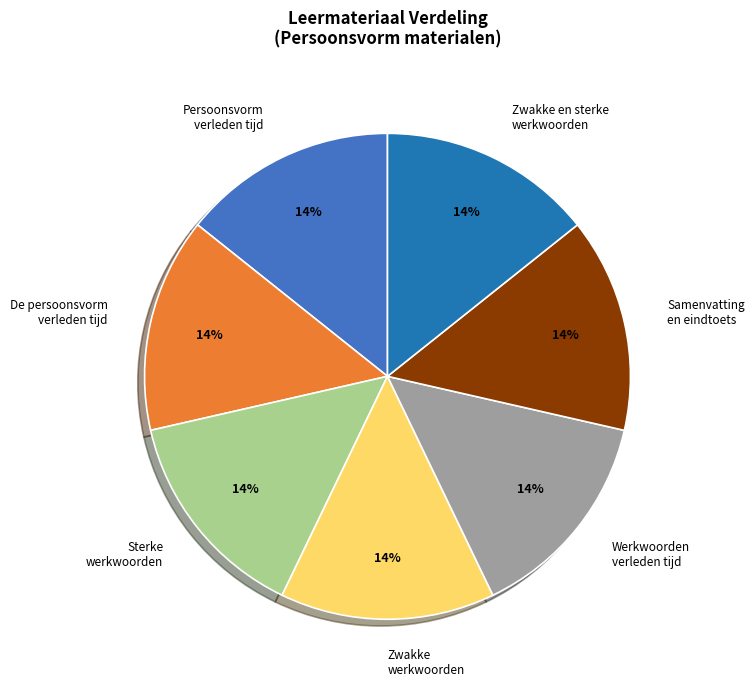

Do Zwakke werkwoorden and De persoonsvorm verleden tijd together represent more than half of the pie?

No